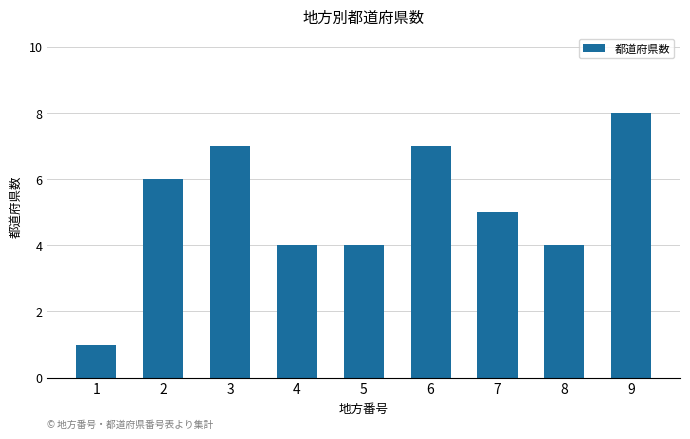

Count the values in the range 4 to 7.

7